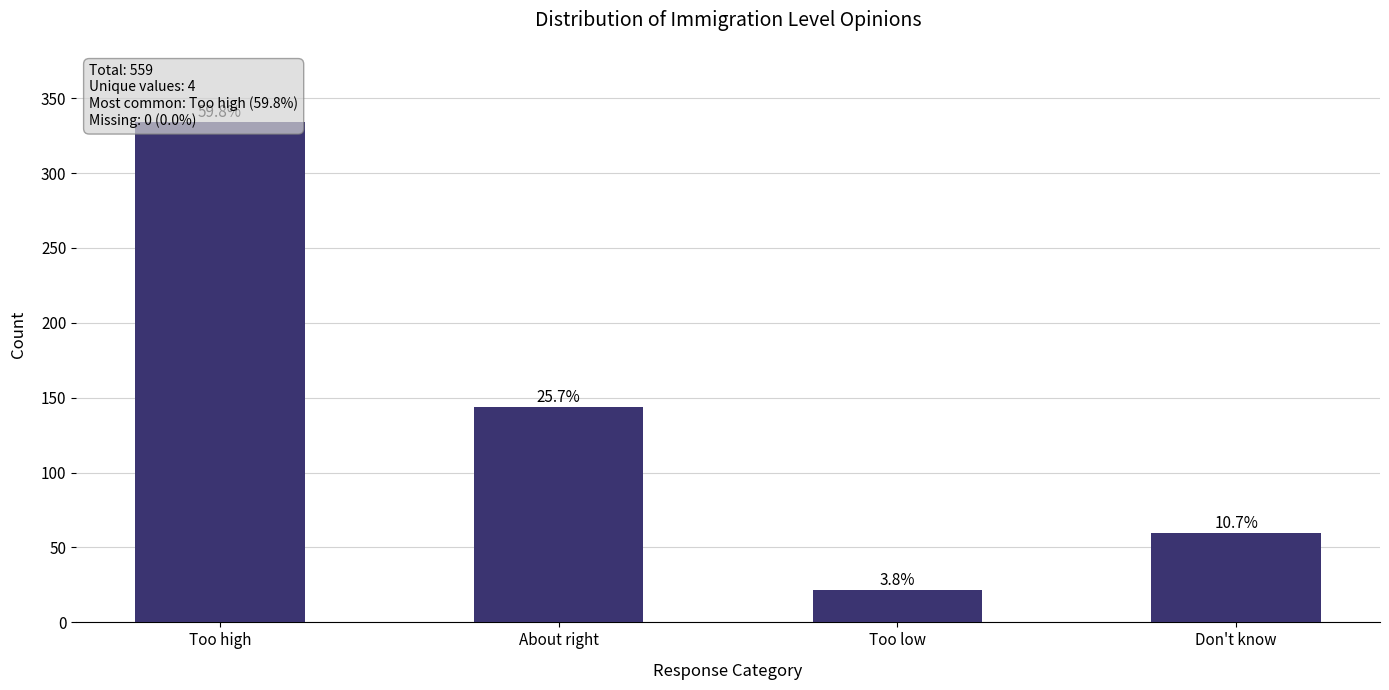

Count the number of categories in the chart.

4